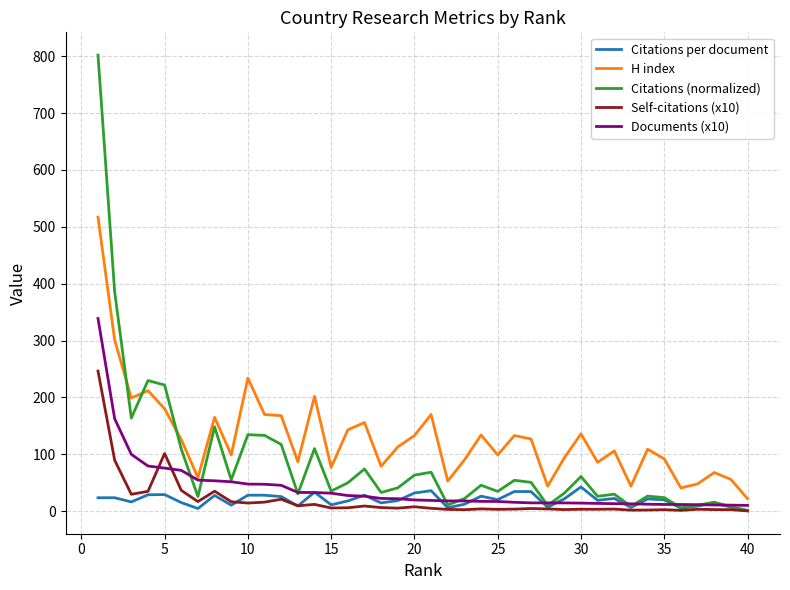

How many lines are shown in the chart?

5